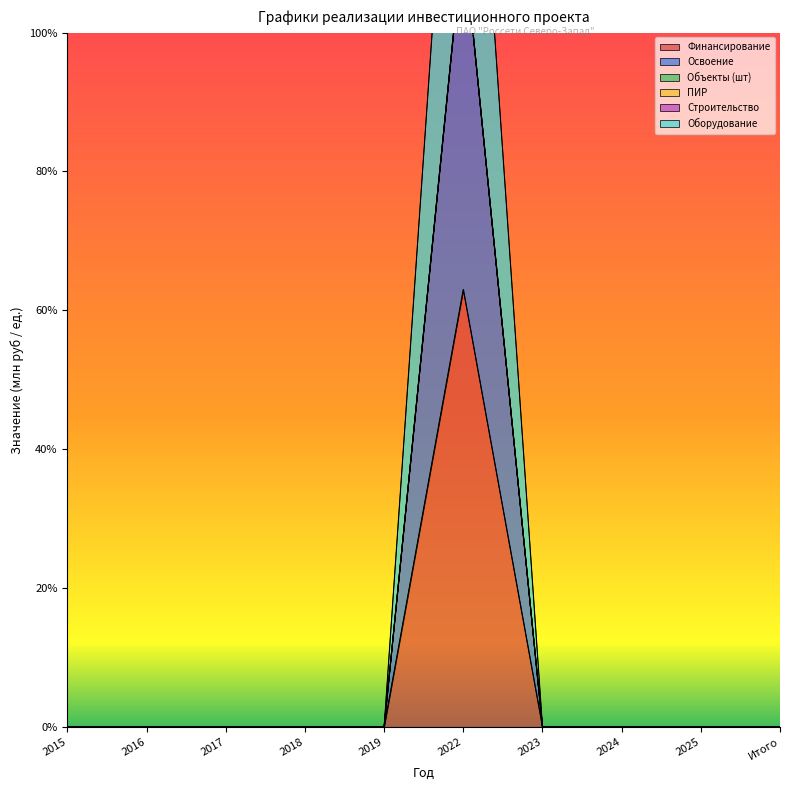

List the labels in order of Освоение value, smallest first.

2015, 2016, 2017, 2018, 2019, 2023, 2024, 2025, Итого, 2022